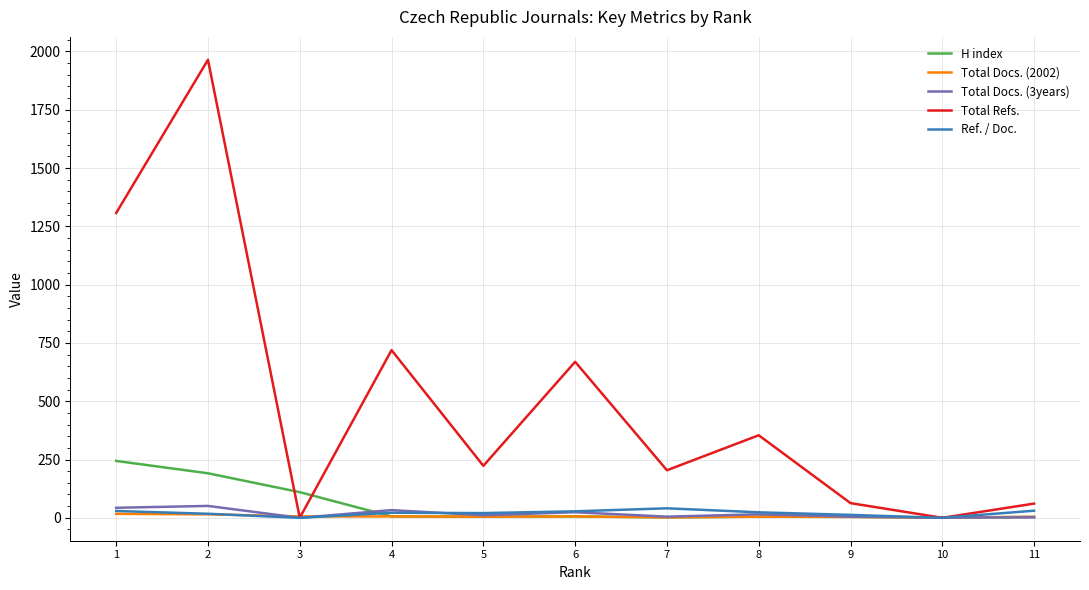

The value of Ref. / Doc. at 5 is 20.3. True or false?

True